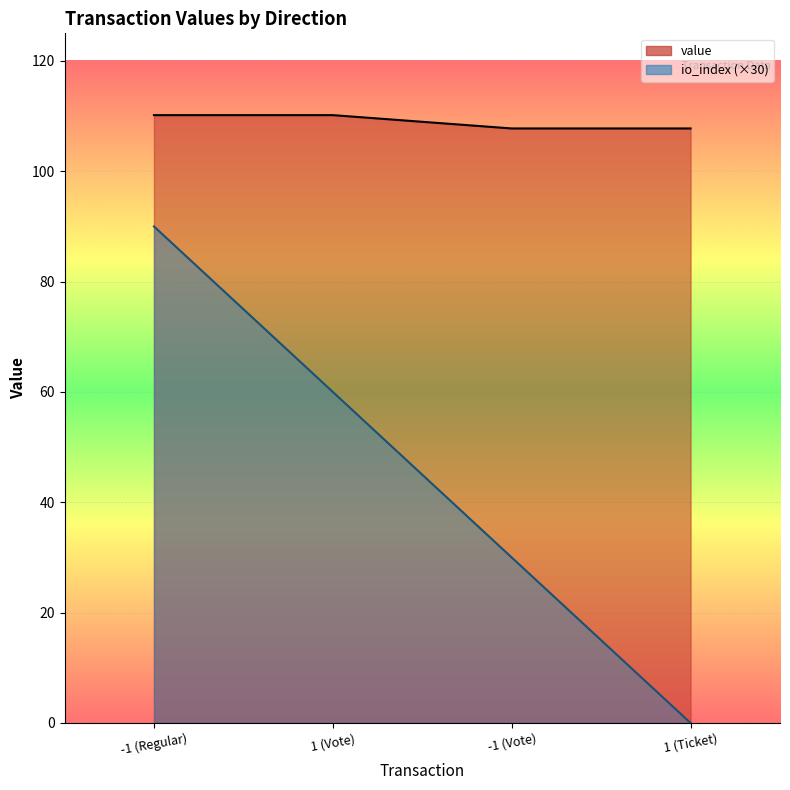

Reading right to left, transcribe all the data shown in this chart.

io_index: 0.0	30.0	60.0	90.0
value: 107.8	107.8	110.2	110.2